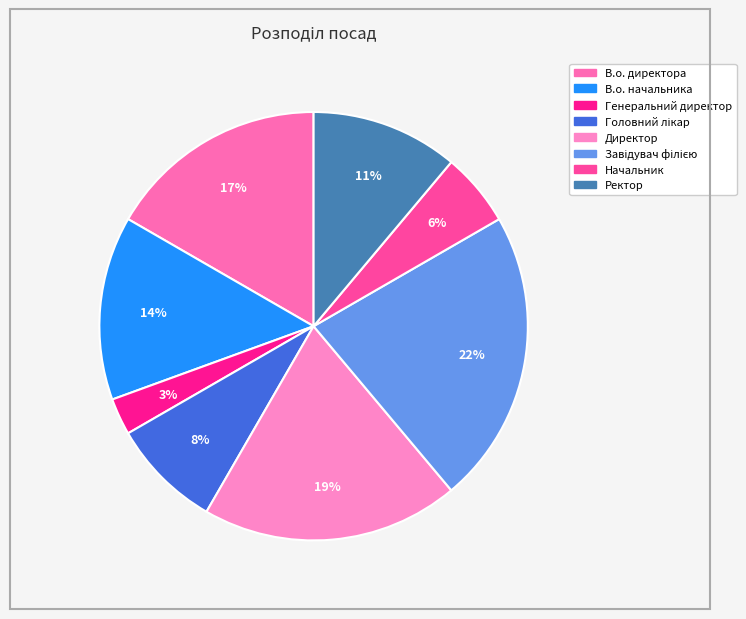

Count the number of slices in the pie.

8